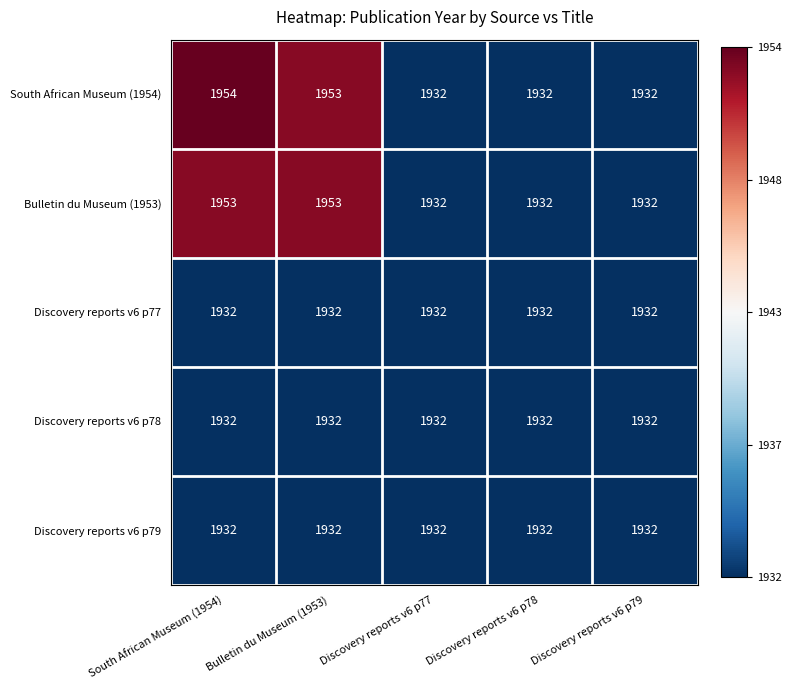

What is the lowest value of the Discovery reports v6 p77 series?

1932